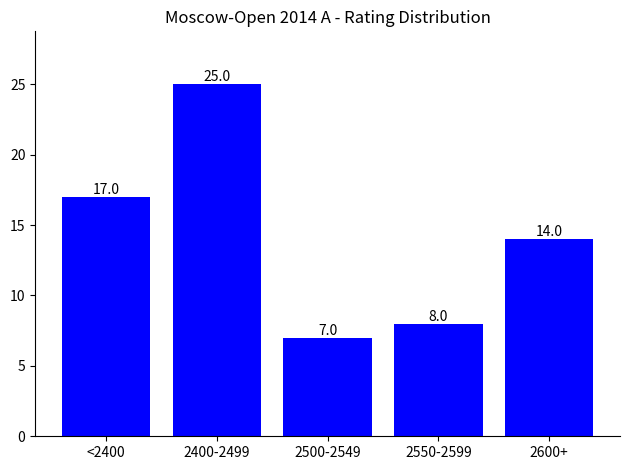

What position from the right is 2550-2599?

2